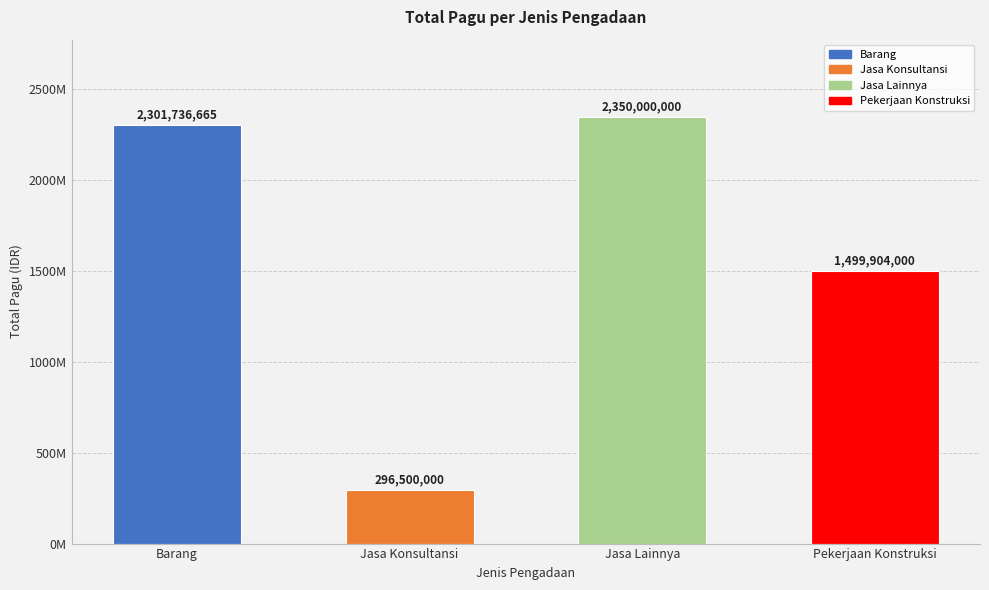

Which category has the highest value across all series?

Jasa Lainnya